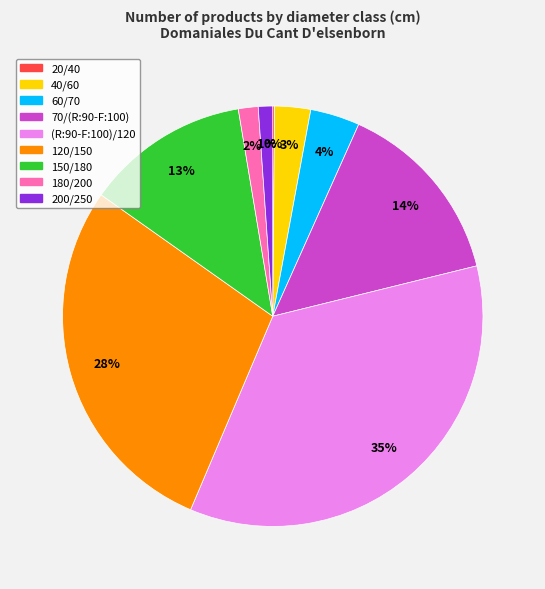

To the nearest percent, what is the difference between the largest and smallest slice percentages?

35%